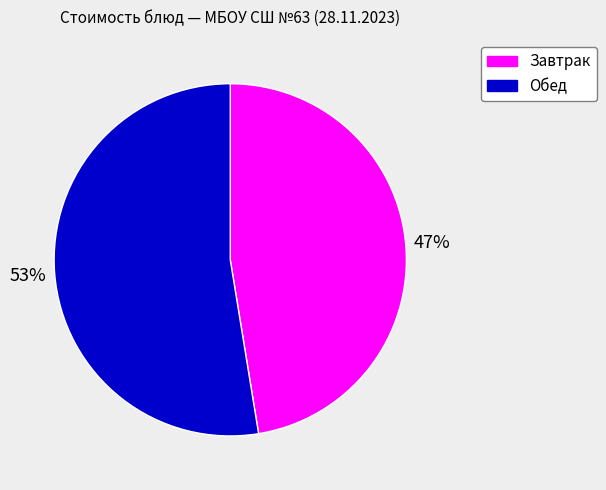

Is there a majority slice in this chart?

Yes